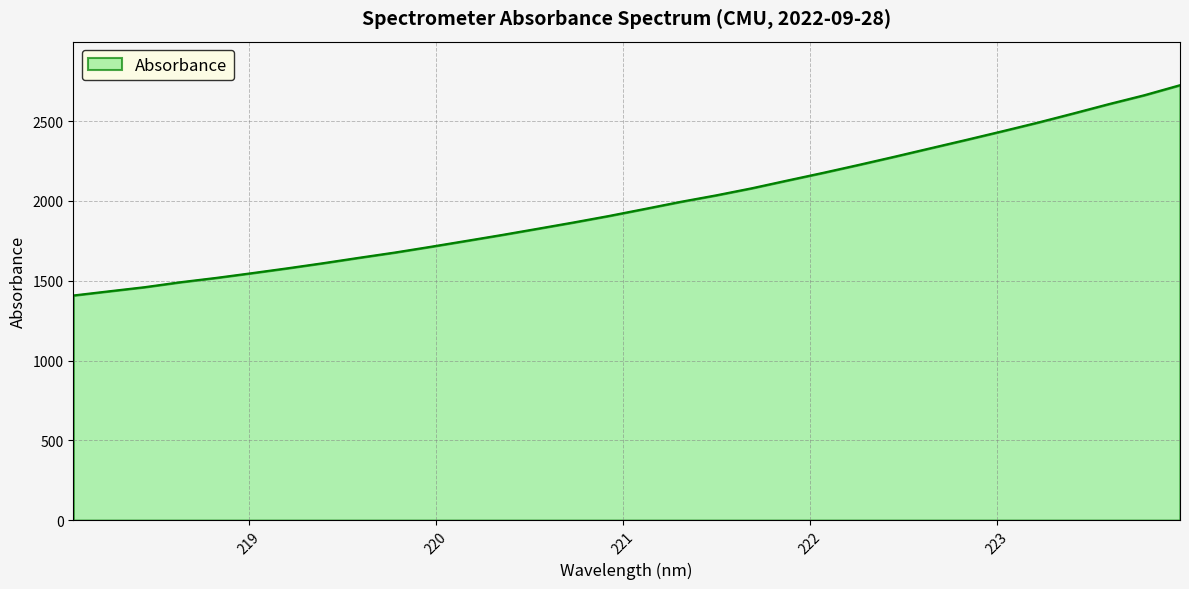

Reading right to left, list all the values displayed in this chart.

2725.1	2662.3	2606.3	2547.5	2489.9	2435.4	2382.1	2329.8	2277.3	2226.2	2176.3	2128.3	2079.6	2035.2	1994.3	1949.9	1906.1	1865.1	1825.8	1786.9	1749.6	1712.7	1676.8	1644.1	1610.3	1578.2	1547.6	1517.9	1490.9	1459.8	1433.9	1407.7